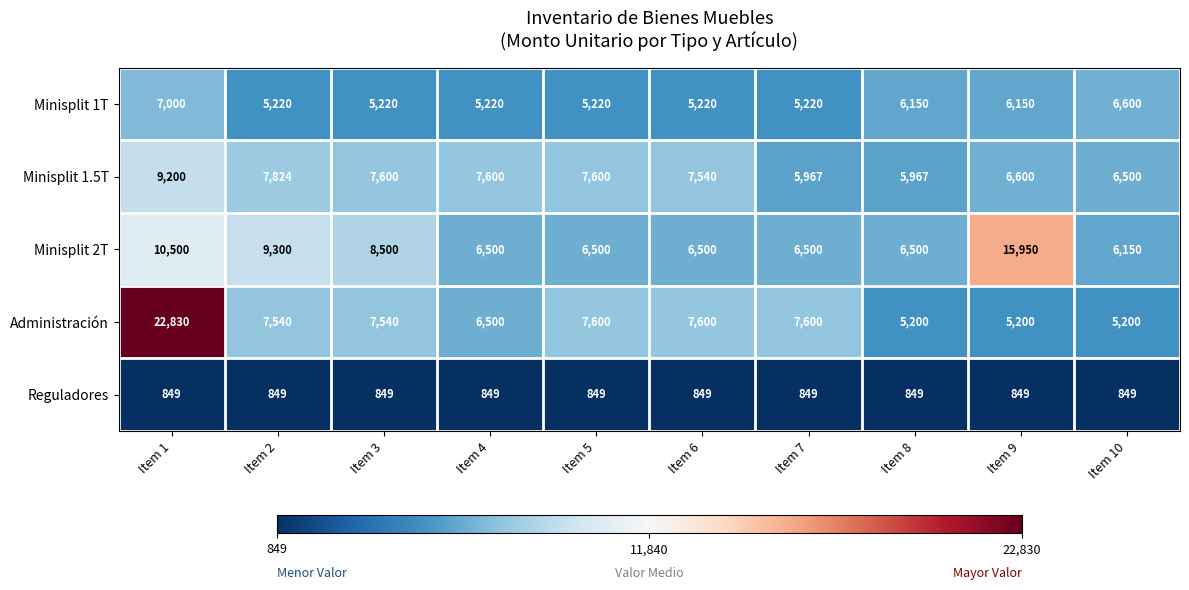

The value of Administración at Item 5 is 7600. True or false?

True